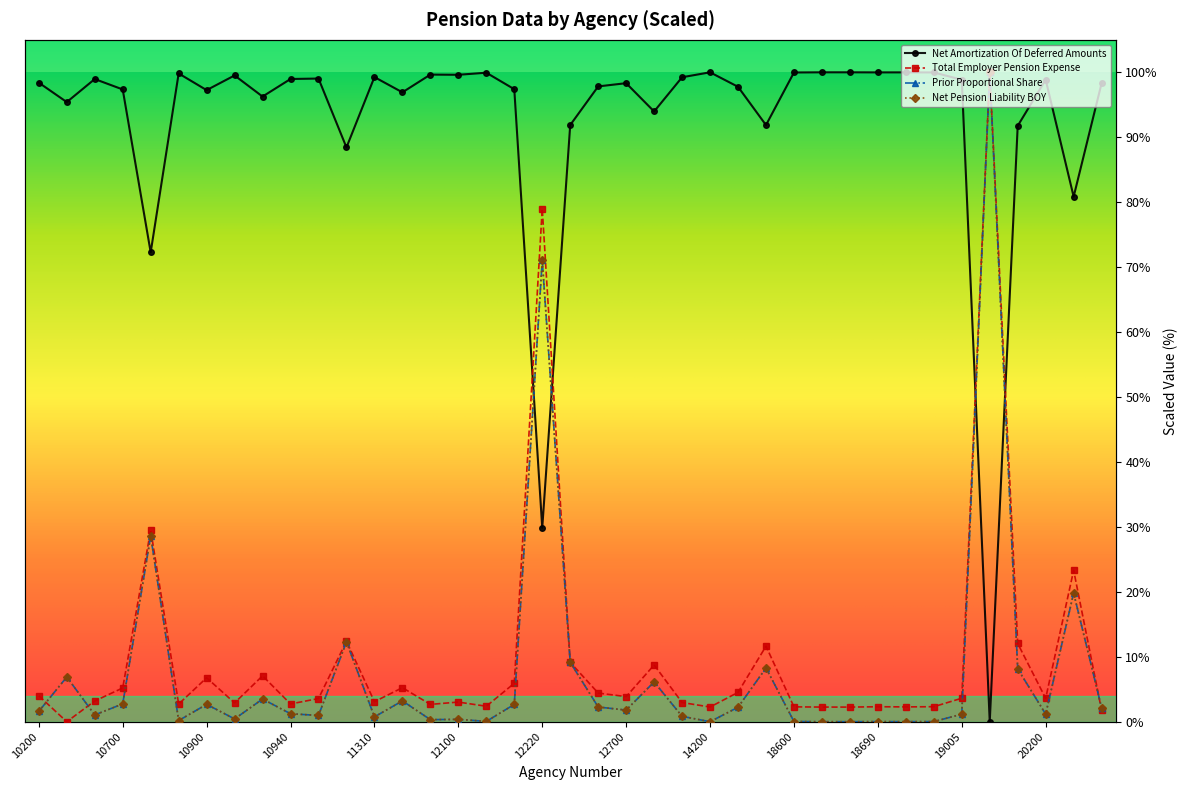

List the series in order of their peak value, lowest first.

Net Amortization Of Deferred Amounts, Total Employer Pension Expense, Prior Proportional Share, Net Pension Liability BOY